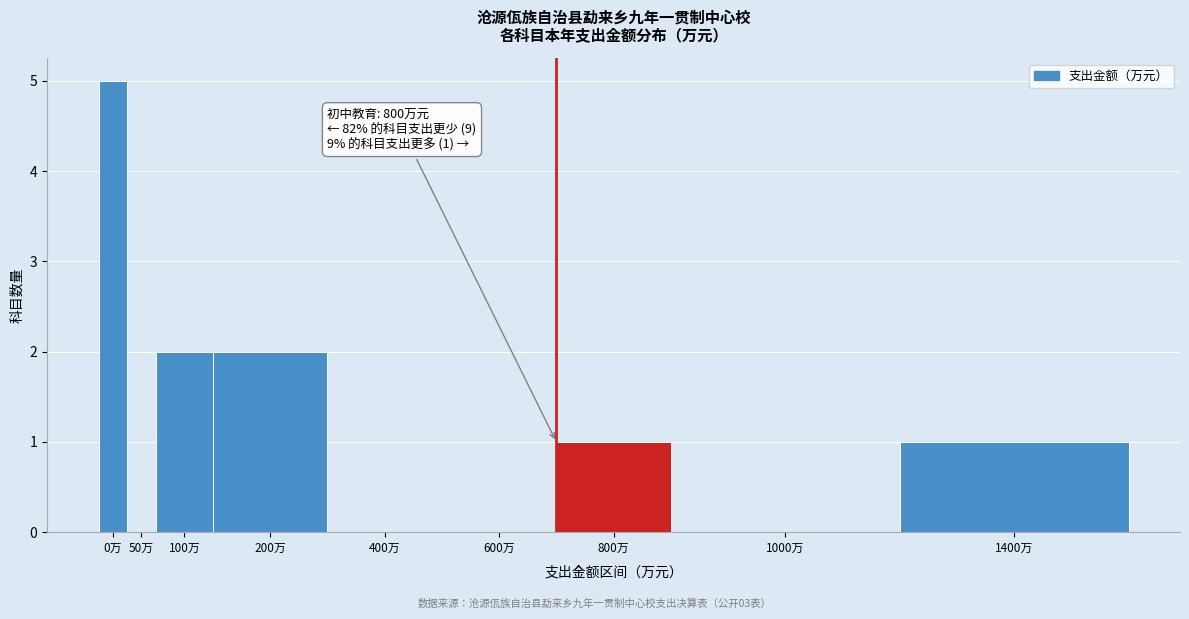

Reading left to right, transcribe all the data shown in this chart.

0万=5	50万=0	100万=2	200万=2	400万=0	600万=0	800万=1	1000万=0	1400万=1